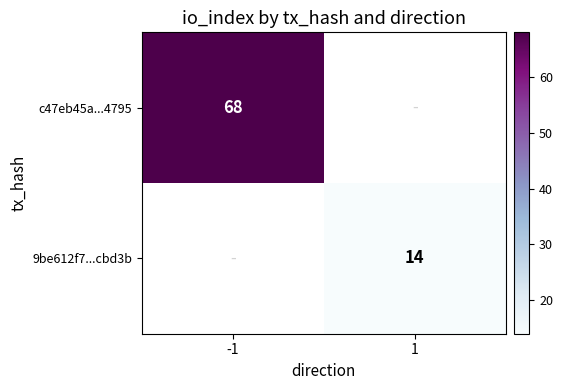

At which label is c47eb45a...4795 closest to 68?

-1